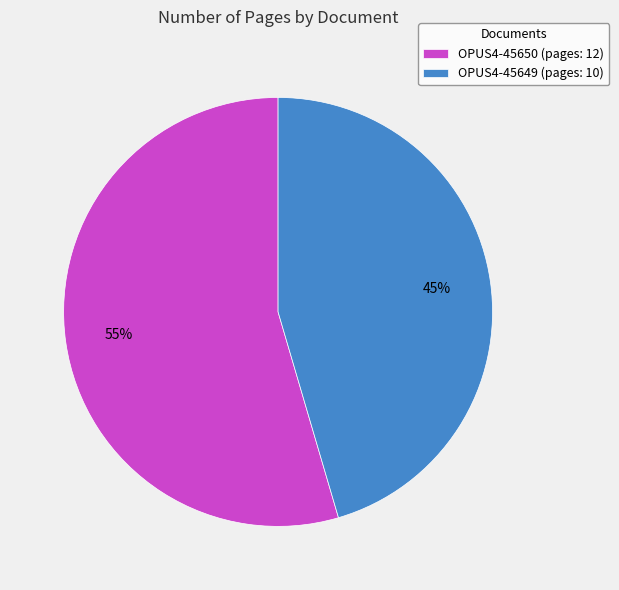

The OPUS4-45650 slice represents 55% of the pie. True or false?

True